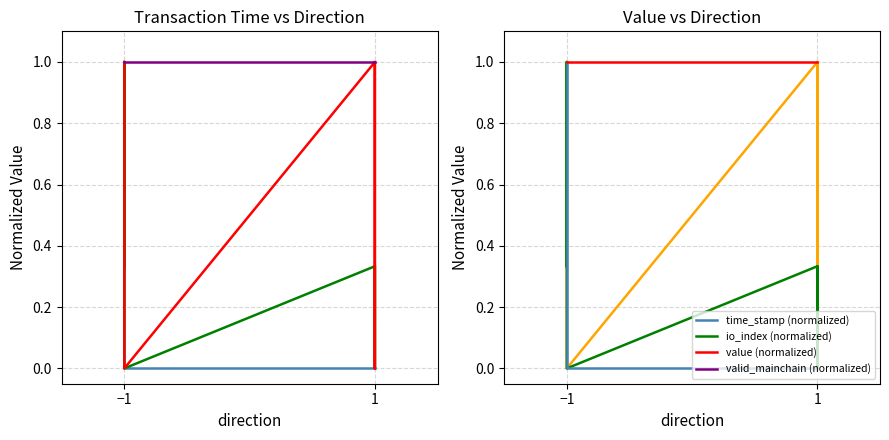

List the series in order of their overall mean, highest first.

valid_mainchain (normalized), value (normalized), io_index (normalized), time_stamp (normalized)